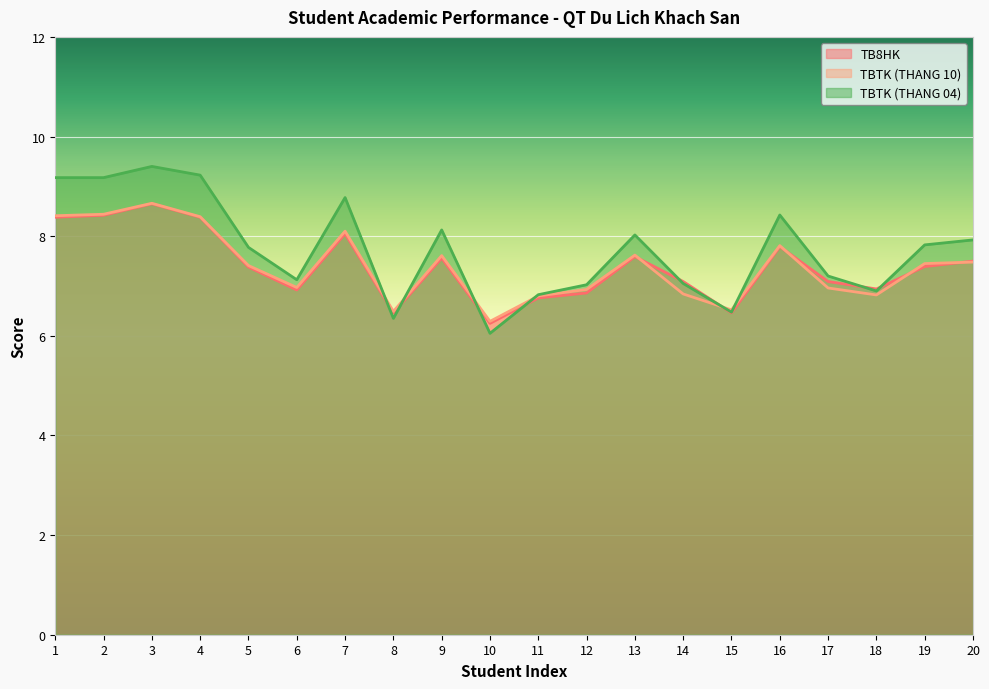

Which has a higher value, 14 or 19?

19